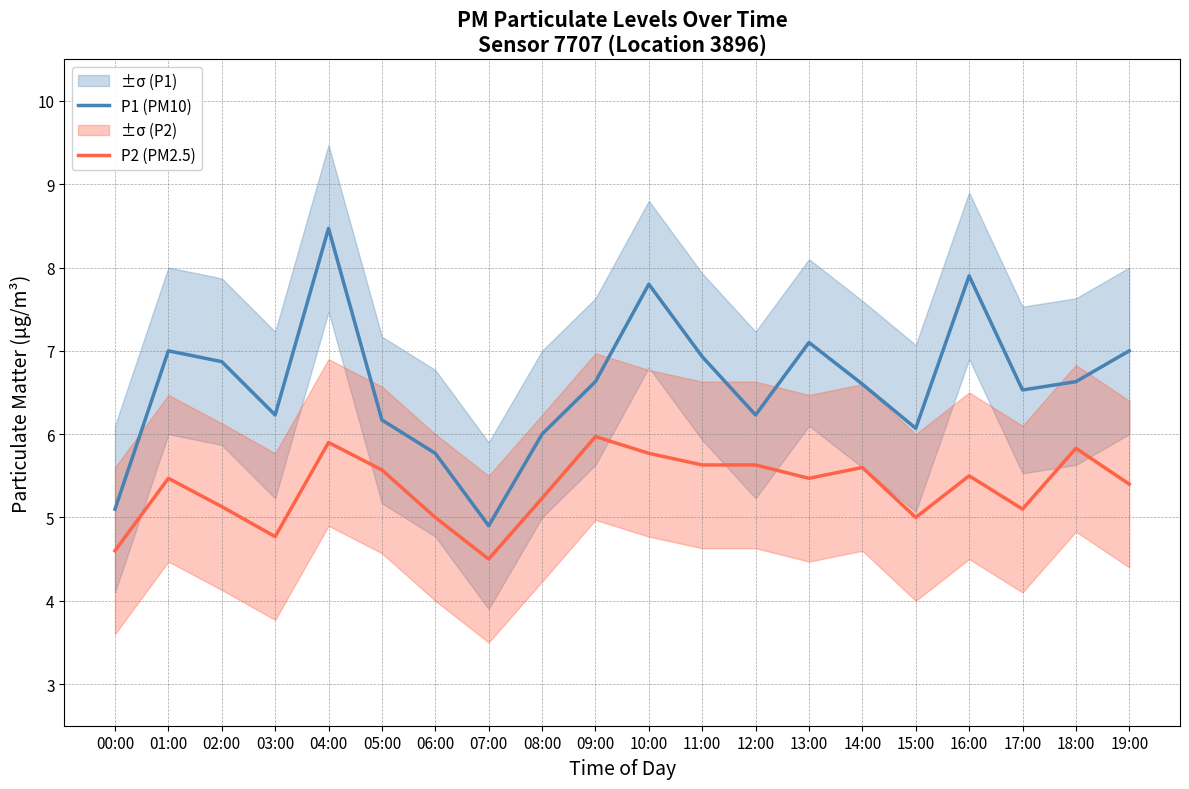

Reading left to right, extract all data points from this chart.

P1 (PM10): 5.1	7.0	6.9	6.2	8.5	6.2	5.8	4.9	6.0	6.6	7.8	6.9	6.2	7.1	6.6	6.1	7.9	6.5	6.6	7.0
P2 (PM2.5): 4.6	5.5	5.1	4.8	5.9	5.6	5.0	4.5	5.2	6.0	5.8	5.6	5.6	5.5	5.6	5.0	5.5	5.1	5.8	5.4